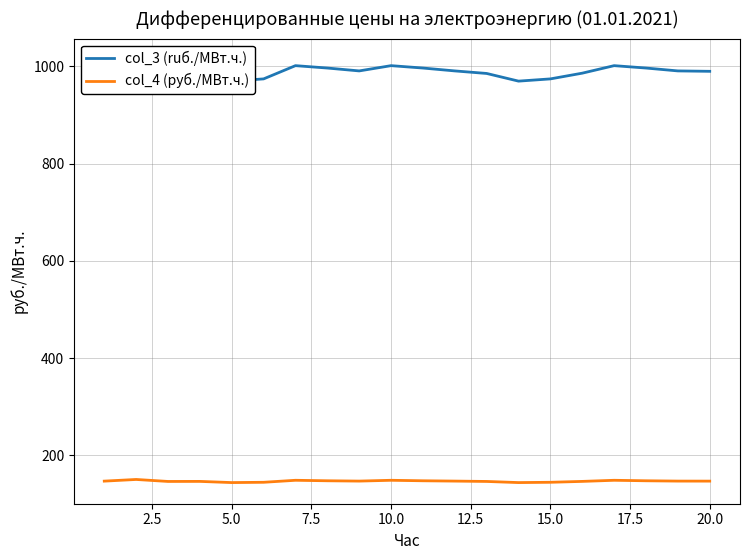

What is the value of the col_3 (ruб./МВт.ч.) point at the 8th from the left?

996.2